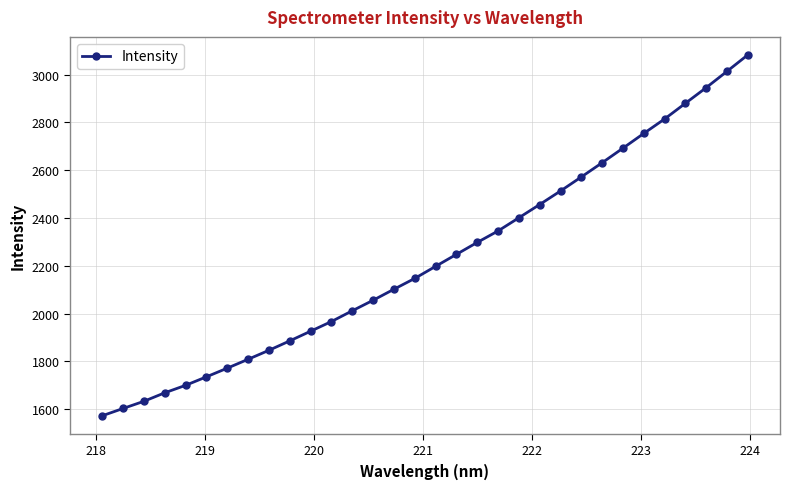

True or false: the data has more than 2 interior local peaks.

False